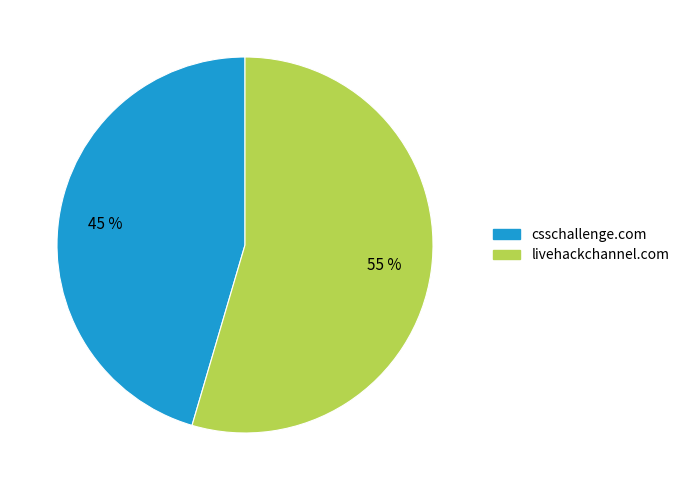

The csschallenge.com slice represents 45% of the pie. True or false?

True